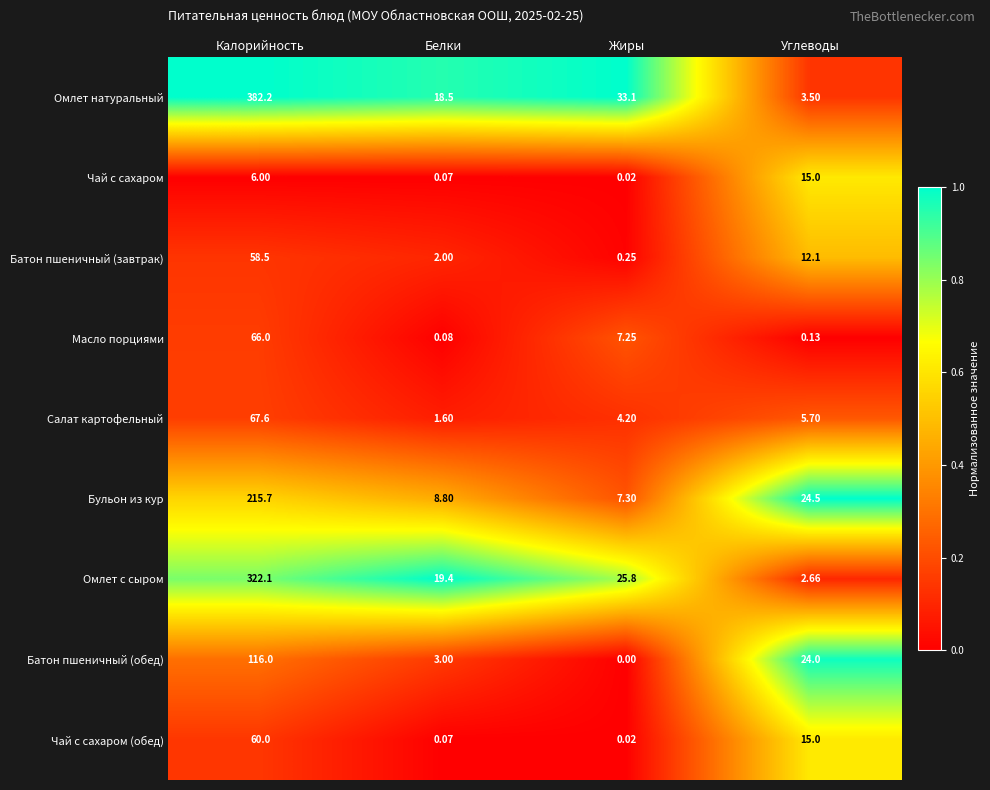

Rank the series at Калорийность from highest to lowest value.

Омлет натуральный, Омлет с сыром, Бульон из кур, Батон пшеничный (обед), Салат картофельный, Масло порциями, Чай с сахаром (обед), Батон пшеничный (завтрак), Чай с сахаром